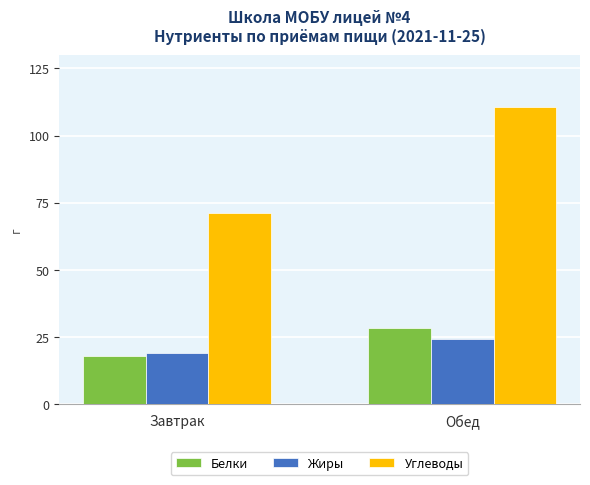

What is the lowest value of the Жиры series?

19.3